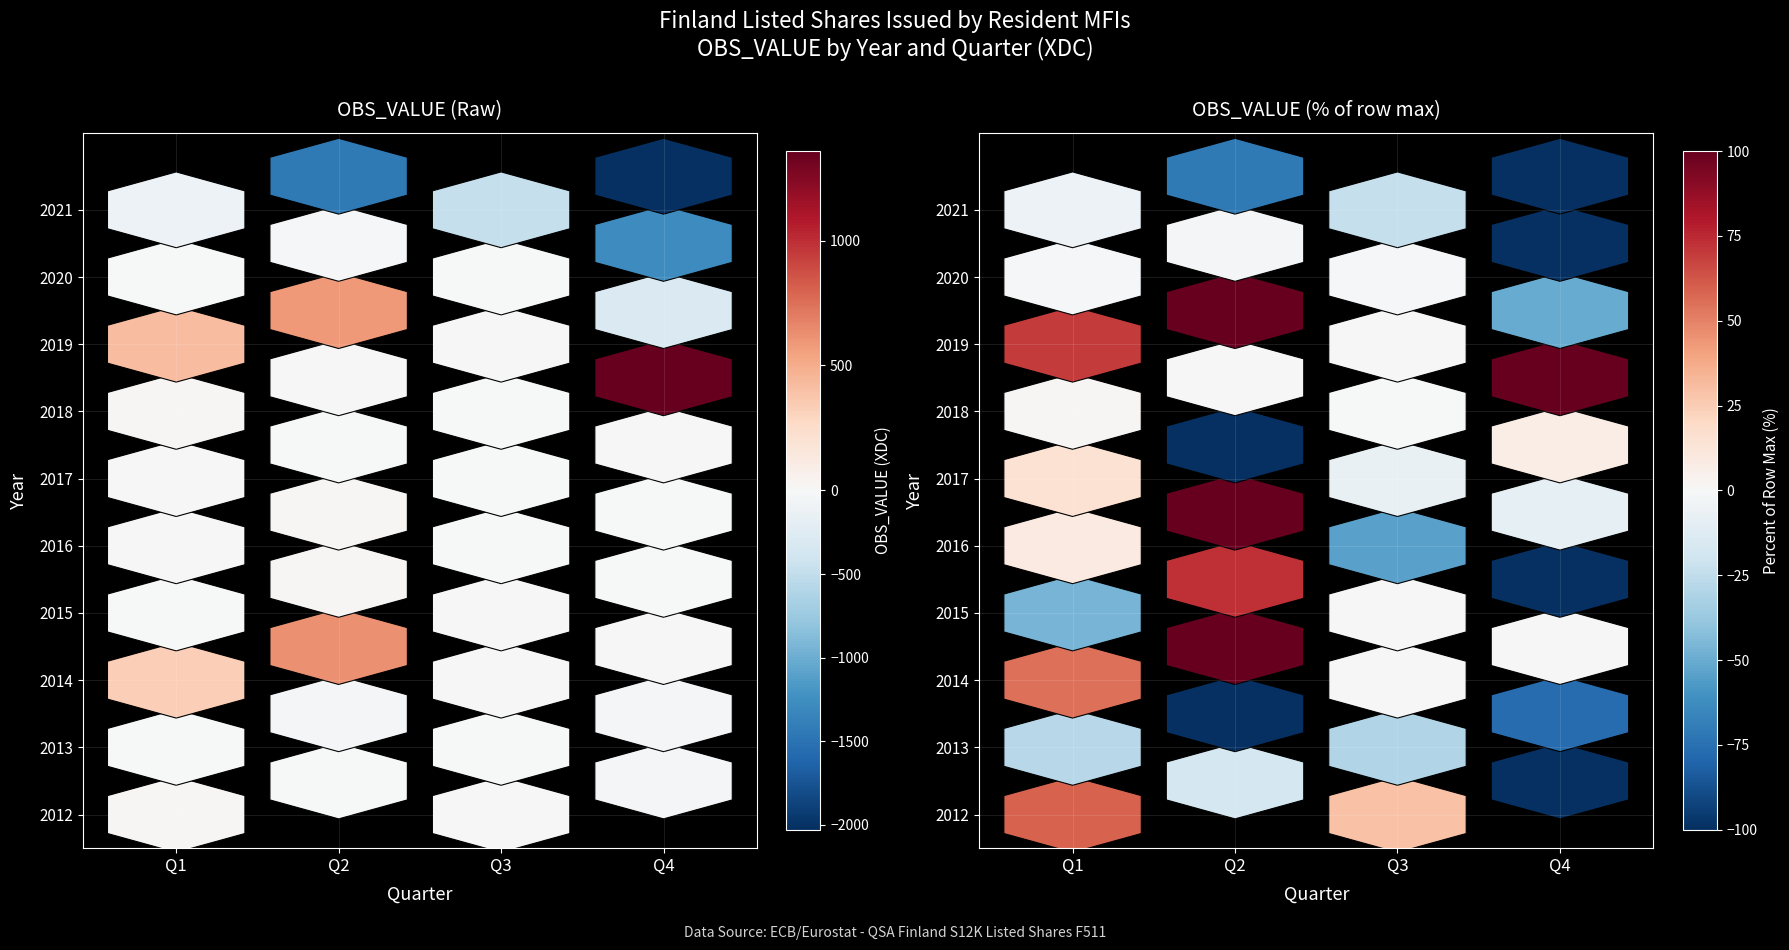

What is the difference between the second highest and minimum values in the 2020 series?

1257